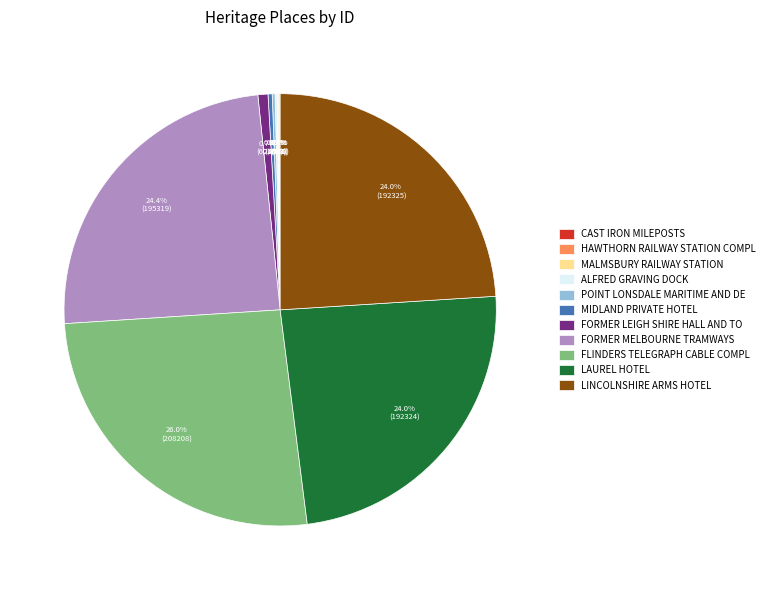

Is FLINDERS TELEGRAPH CABLE COMPL the majority of the pie?

No